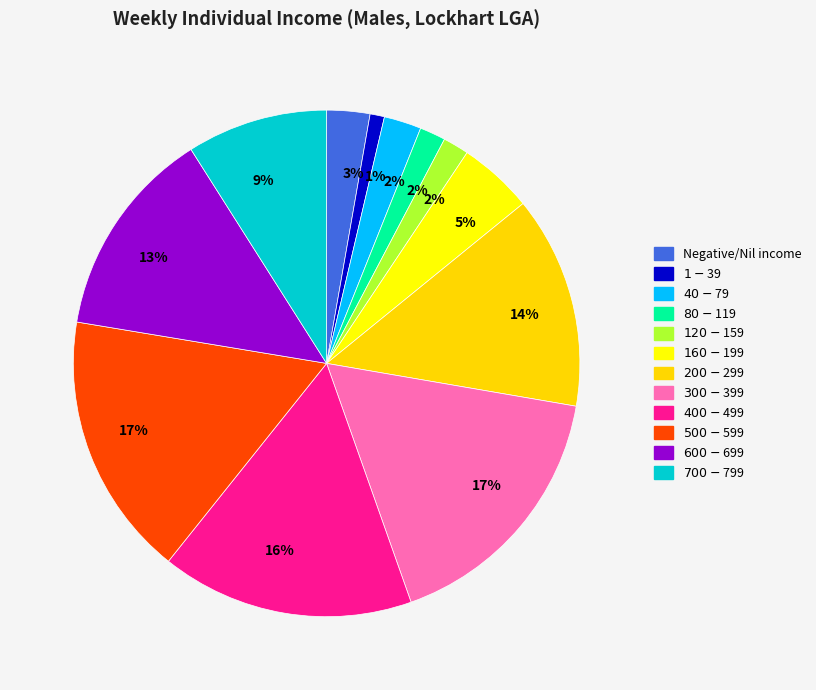

Is it true that $300-$399 is 17% of the pie?

True